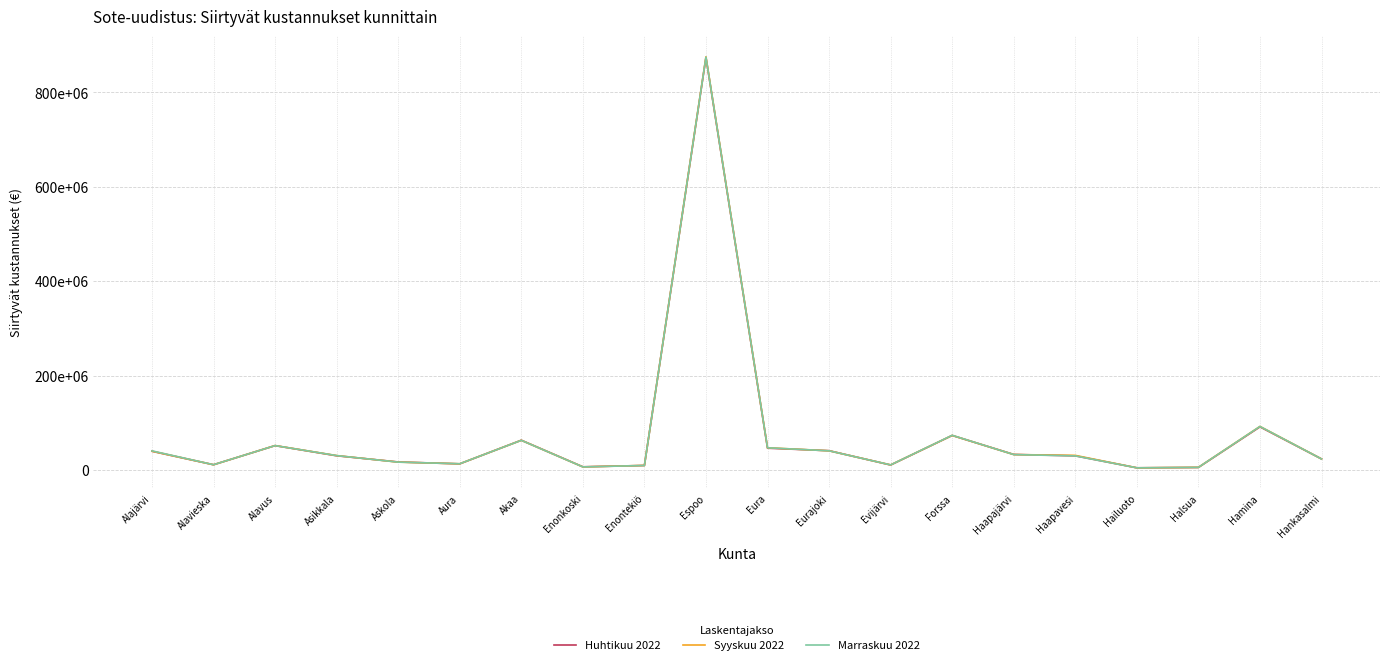

At which category is the sum across all series the highest?

Espoo